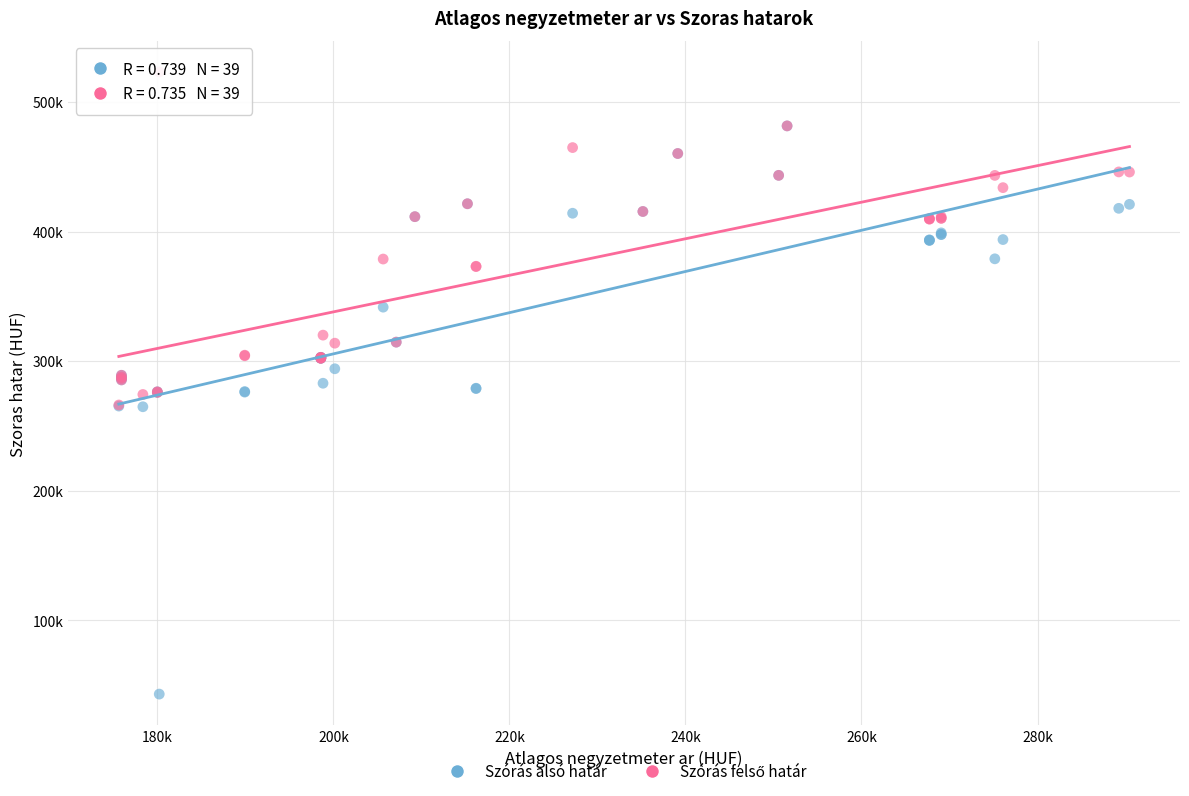

Which series has the largest Y range (max minus min)?

Szórás alsó határ